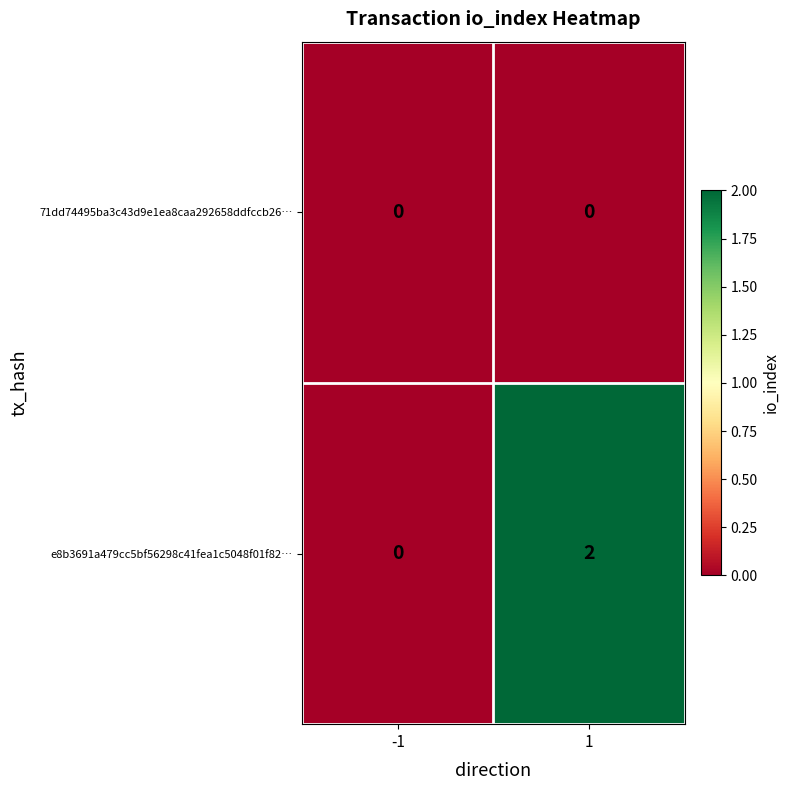

List the series in order of their overall mean, highest first.

e8b3691a479cc5bf56298c41fea1c5048f01f82…, 71dd74495ba3c43d9e1ea8caa292658ddfccb26…